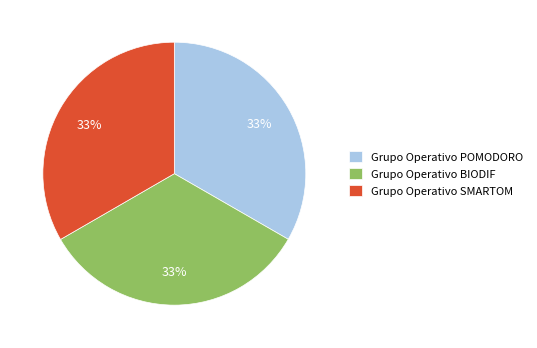

Approximately how many times larger is the value at Grupo Operativo POMODORO compared to Grupo Operativo SMARTOM?

1.0